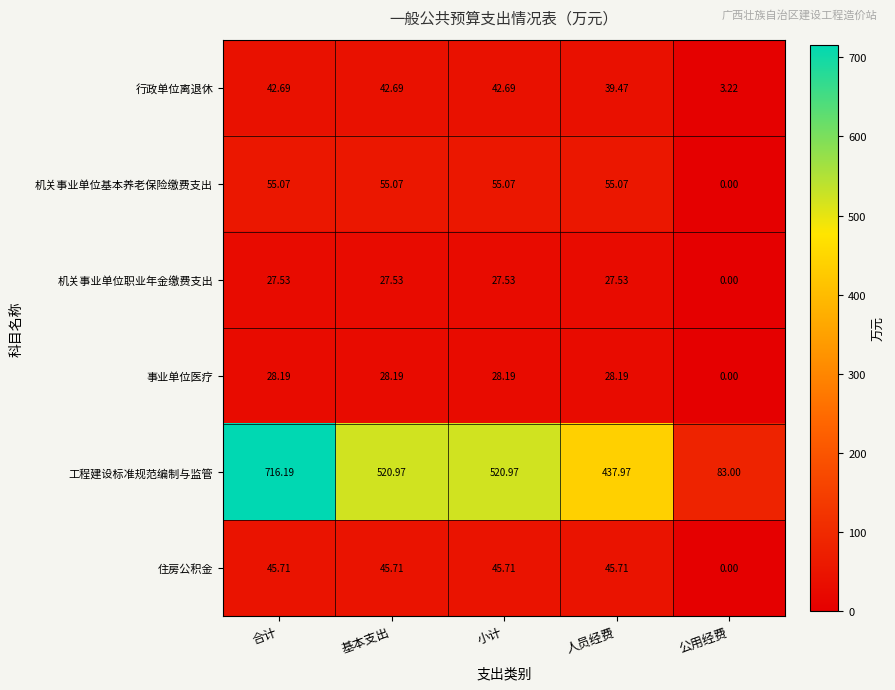

At 人员经费, list the series in order from largest to smallest.

工程建设标准规范编制与监管, 机关事业单位基本养老保险缴费支出, 住房公积金, 行政单位离退休, 事业单位医疗, 机关事业单位职业年金缴费支出